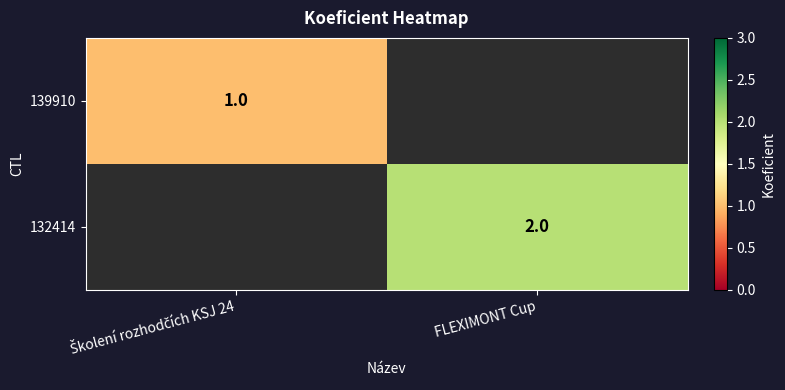

The 132414 series shows 3 at FLEXIMONT Cup. True or false?

False